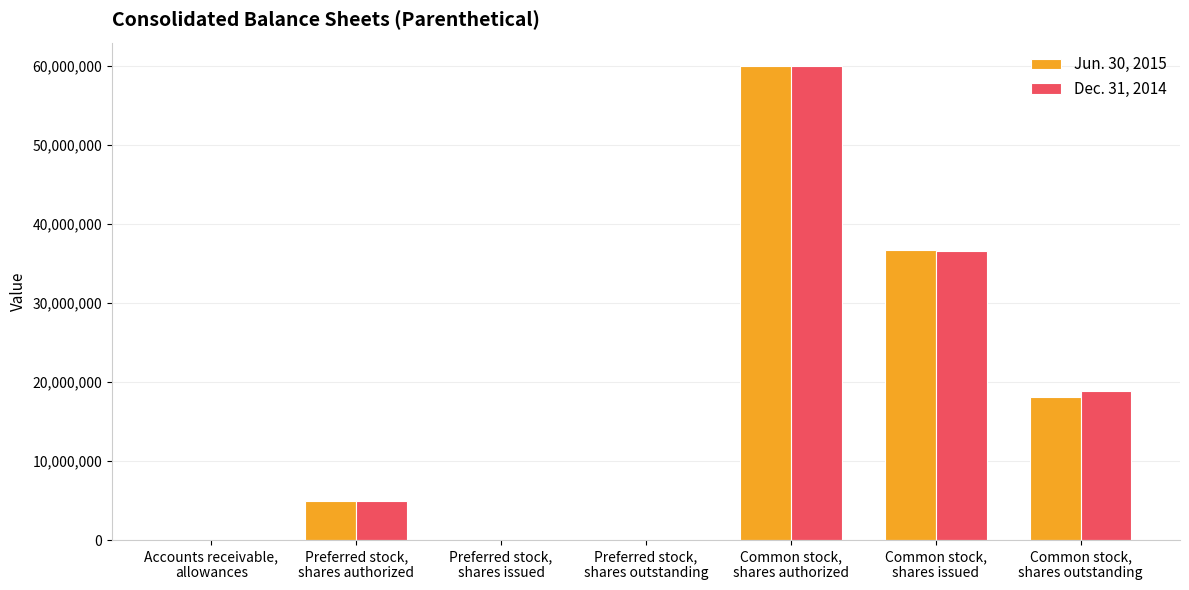

What is the greatest value displayed?

60000000